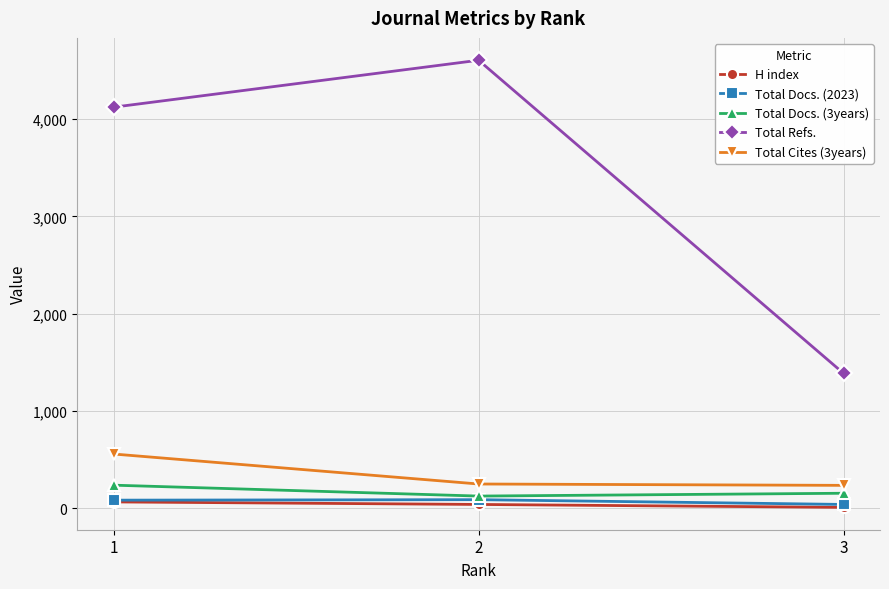

Which series has the largest range (max minus min)?

Total Refs.